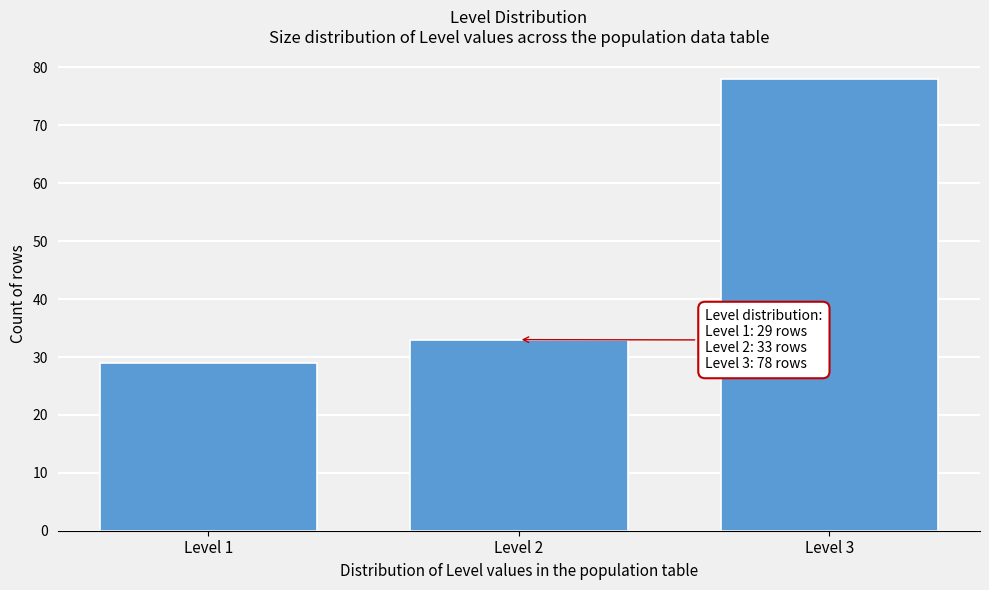

Reading right to left, transcribe all the data shown in this chart.

Level 3=78	Level 2=33	Level 1=29